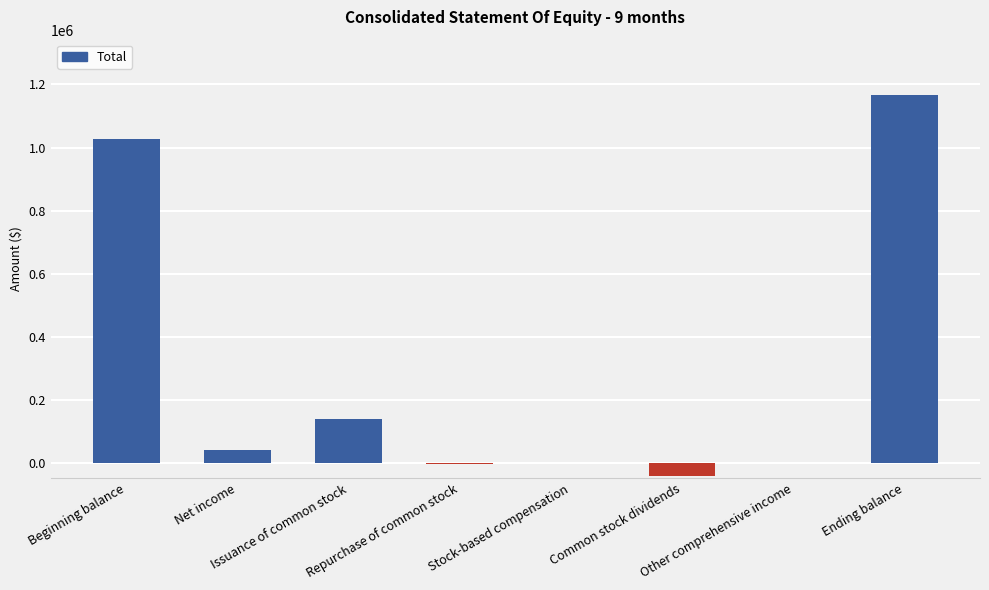

What is the greatest value displayed?

1167029